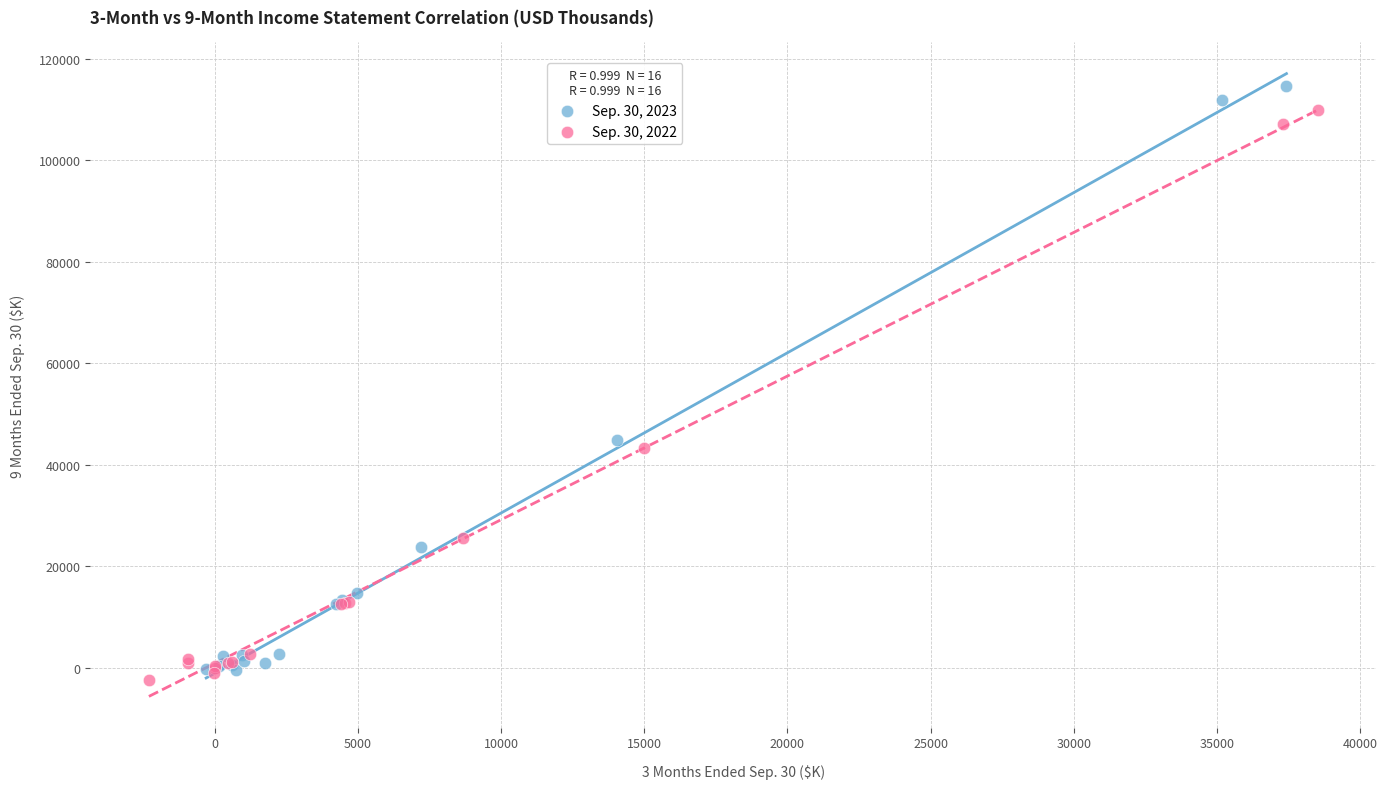

Which series has the largest Y range (max minus min)?

Sep. 30, 2023